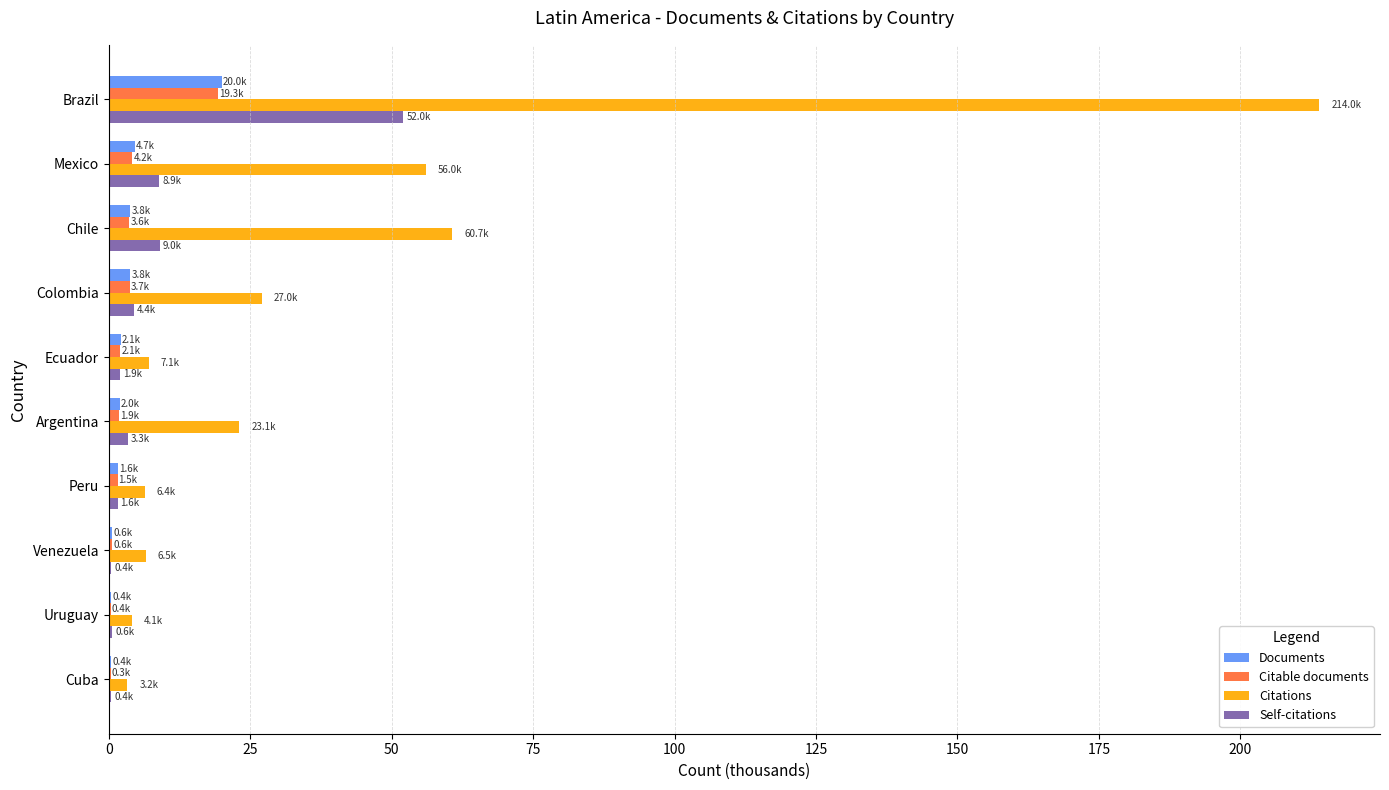

True or false: Self-citations has a value of 75.0 at Brazil.

False